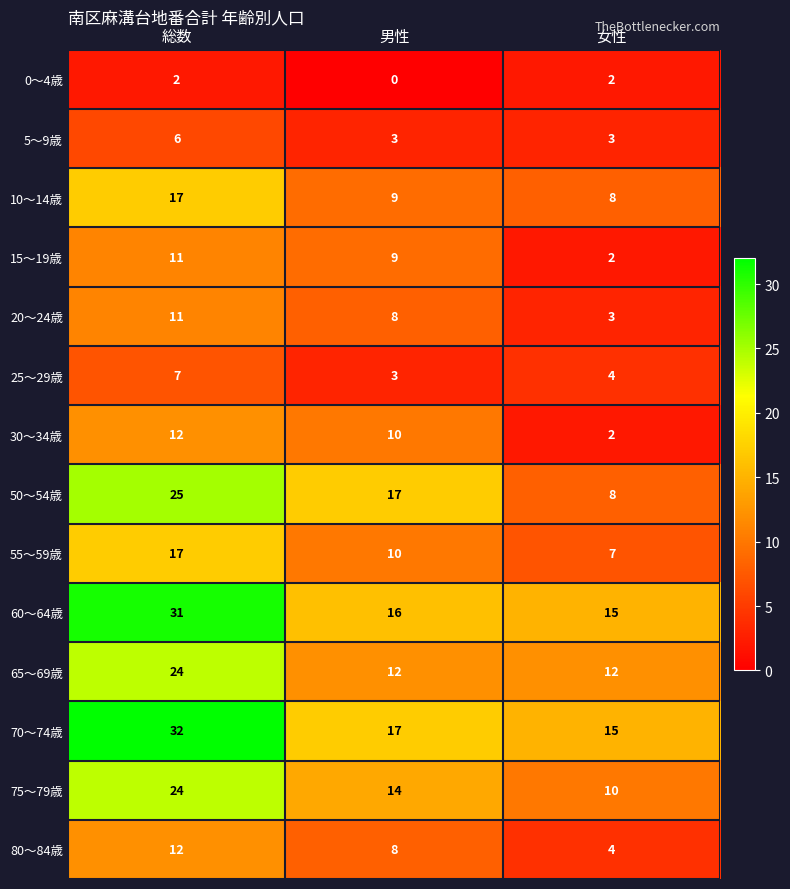

Which series changed the most between 男性 and 女性?

50～54歳